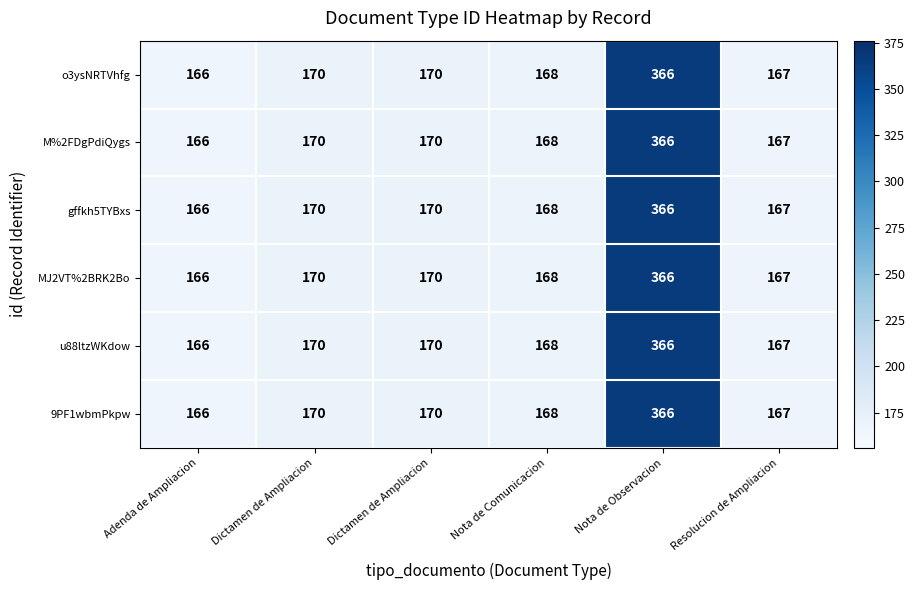

Rank the series at Nota de Comunicacion from lowest to highest value.

o3ysNRTVhfg, M%2FDgPdiQygs, gffkh5TYBxs, MJ2VT%2BRK2Bo, u88ltzWKdow, 9PF1wbmPkpw